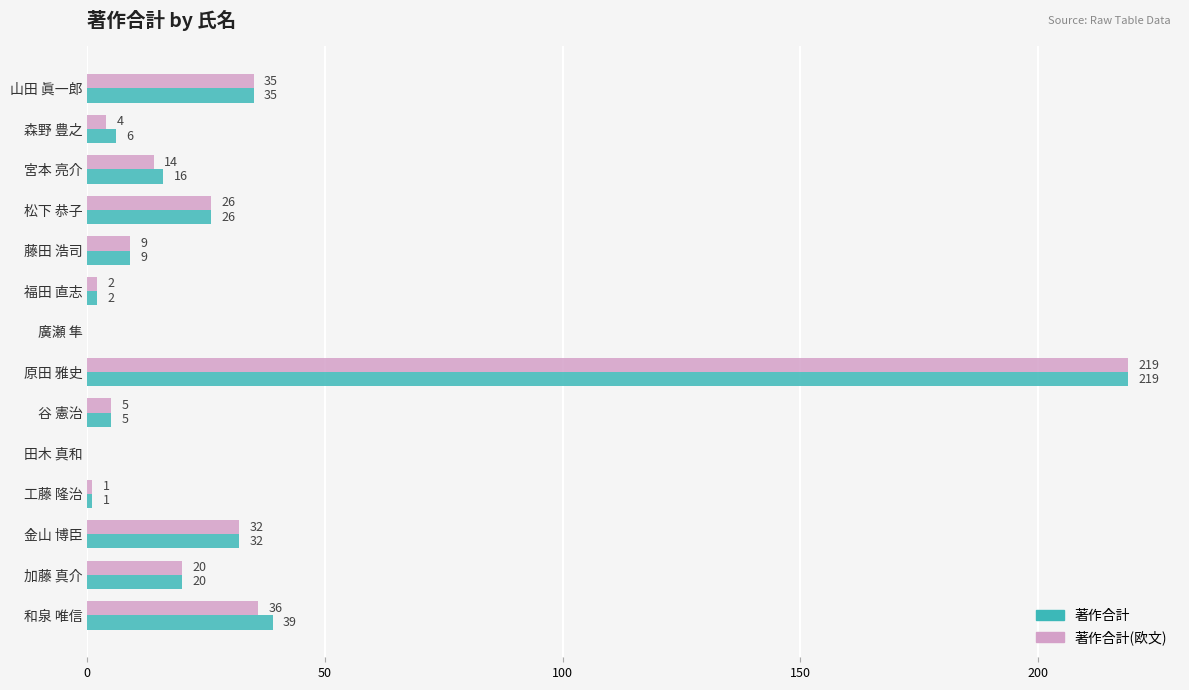

Which category has the highest value in the 著作合計(欧文) series?

原田 雅史